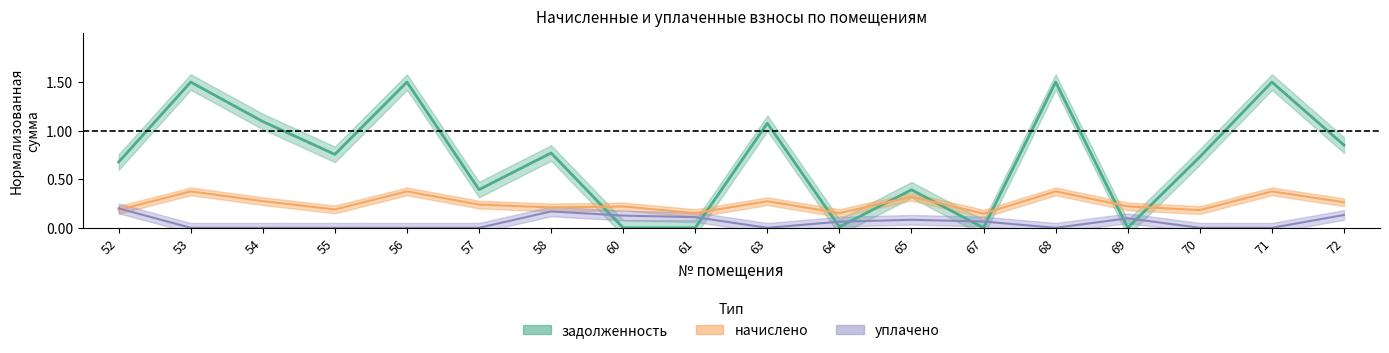

What is the average value of the уплачено series?

0.1